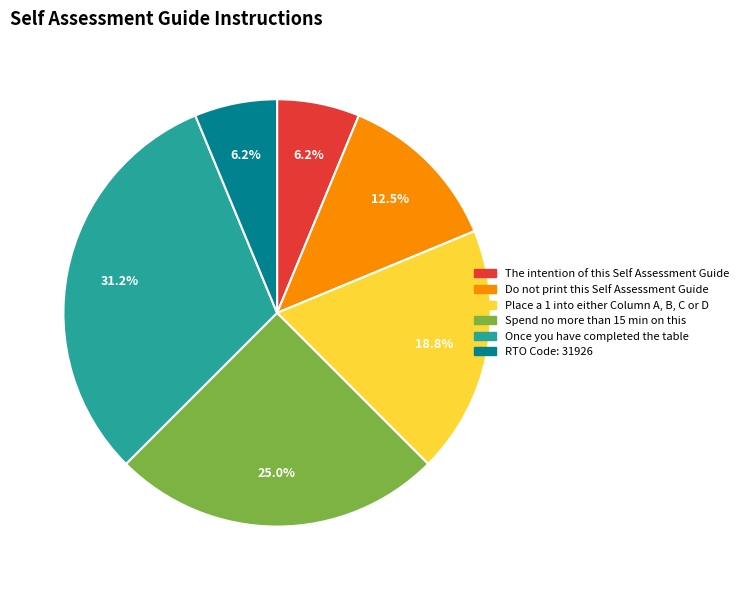

How many slices are in this pie chart?

6